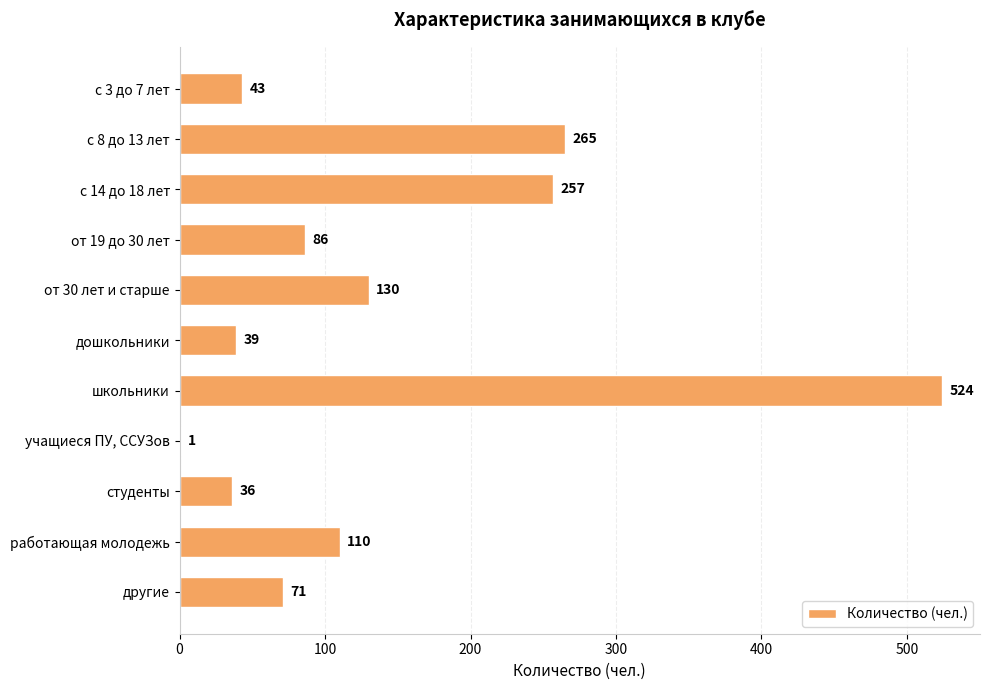

What is the sum of the values at с 3 до 7 лет and школьники?

567